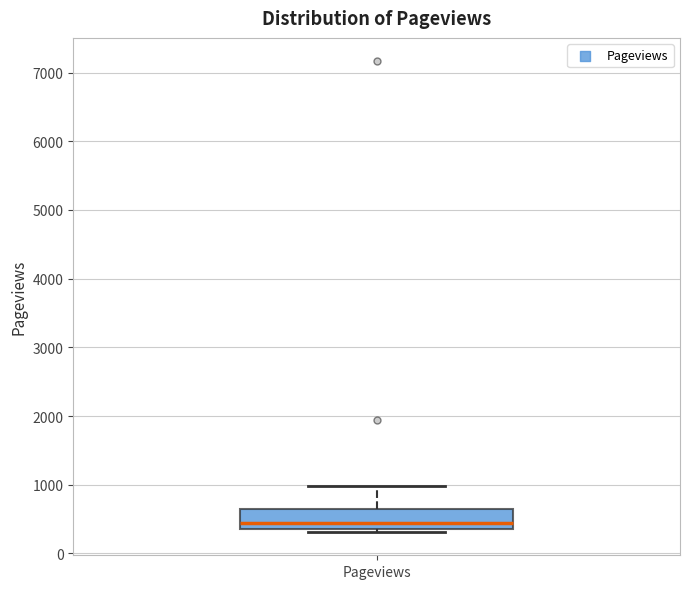

Transcribe this box plot: give where the median line is, the range the box spans, and where the two whiskers end, as read against the y-axis. The values are not printed on the chart, so give them approximately, as read against the axis.

median 400 (just above the box's lower edge), box 400 to 600, whiskers 300 to 1000